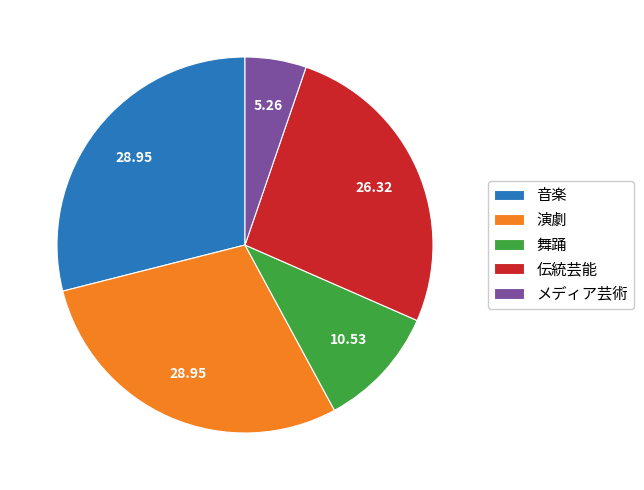

What is the smallest slice in the pie chart?

メディア芸術